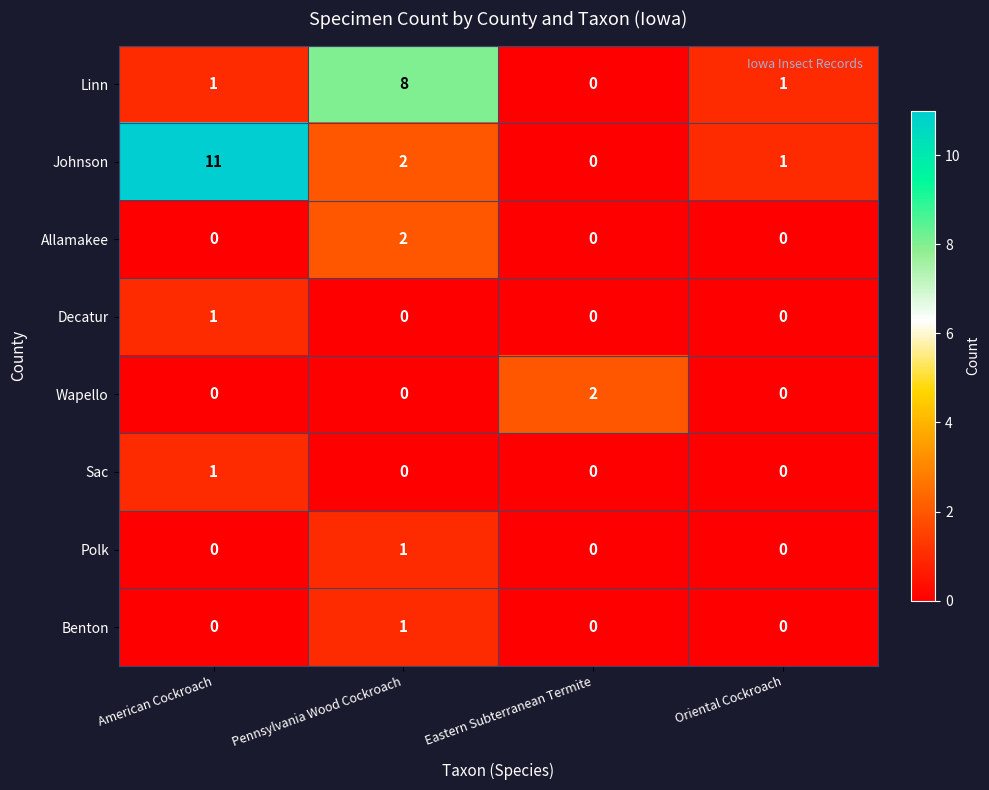

What is the difference between the highest and lowest values at Eastern Subterranean Termite?

2